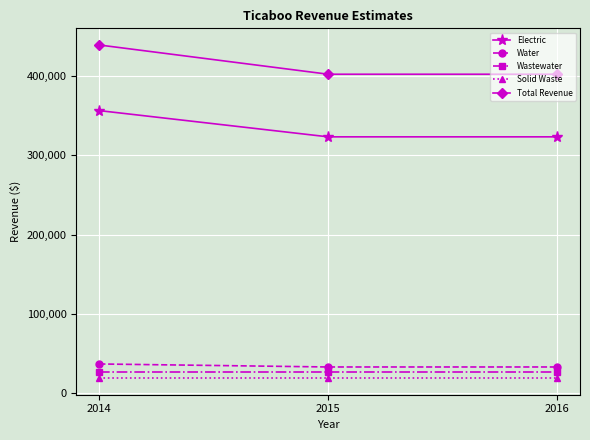

Read the Total Revenue value at 2014.

439092.0